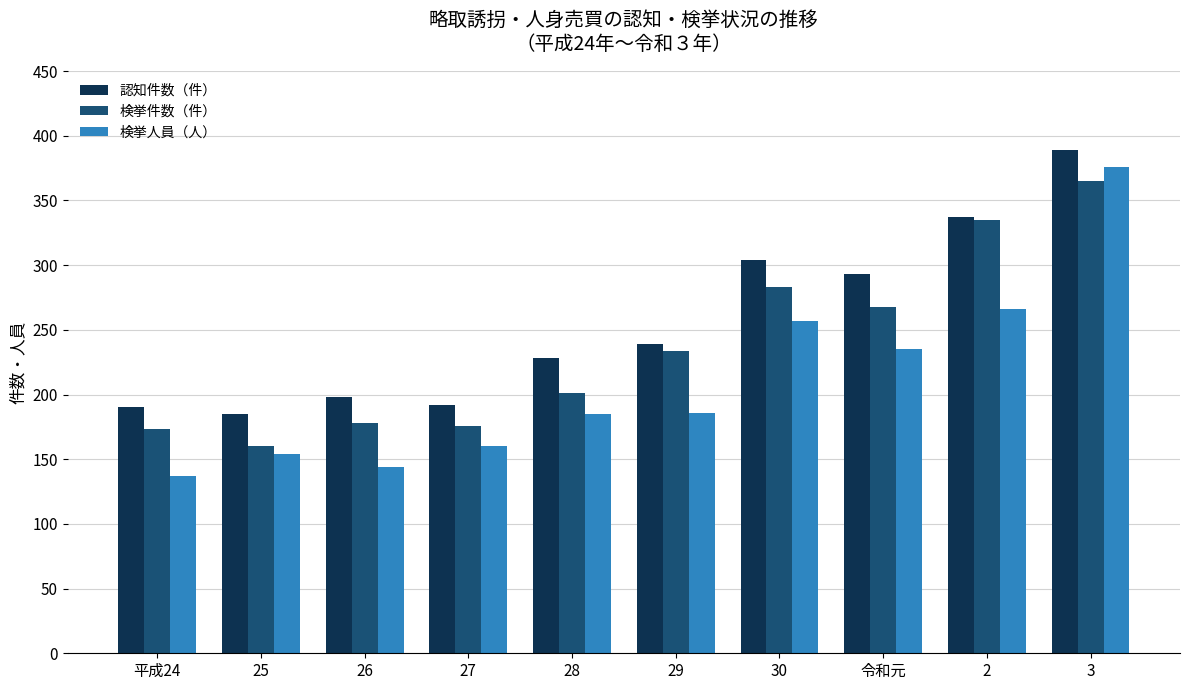

List the series in order of their overall mean, lowest first.

検挙人員（人）, 検挙件数（件）, 認知件数（件）